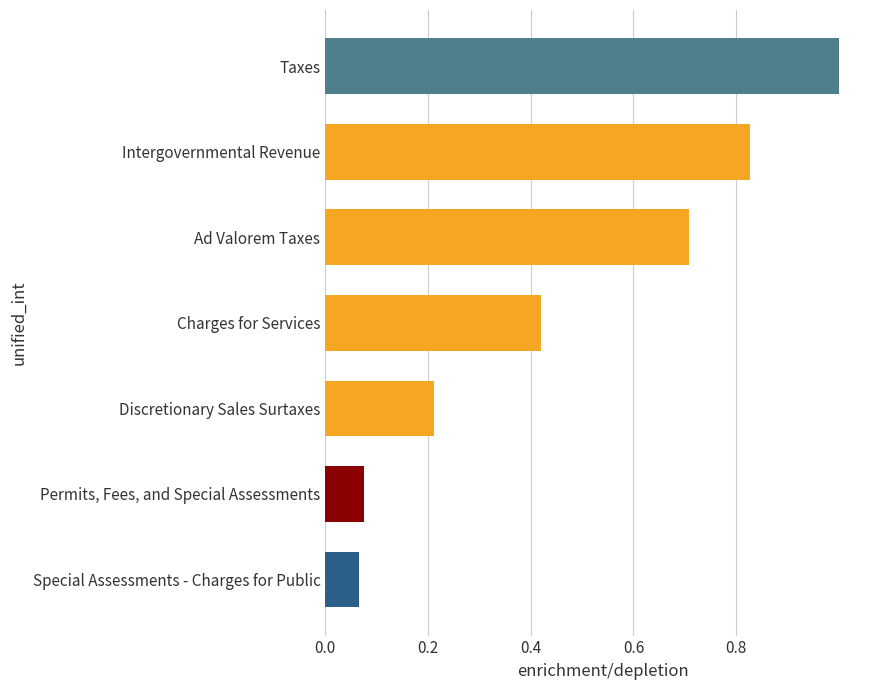

At which label is the value closest to 0?

Special Assessments - Charges for Public